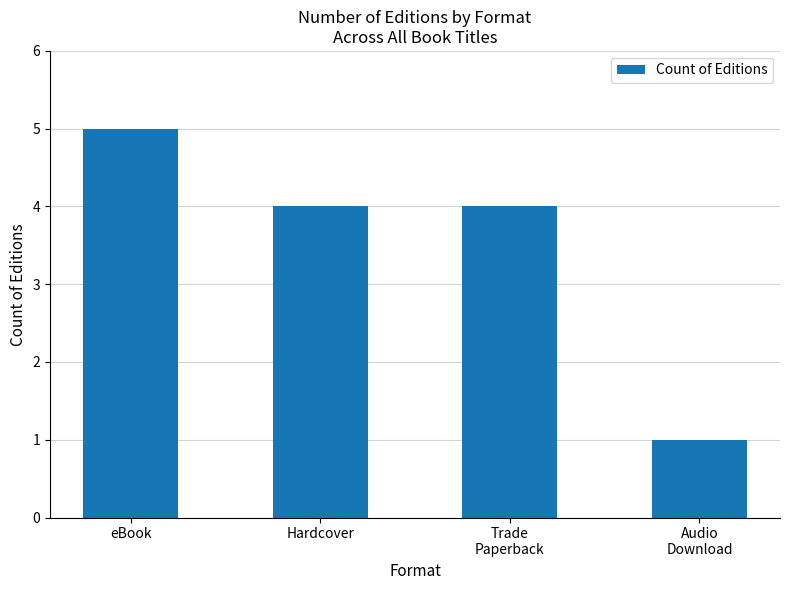

Does the chart contain stacked bars?

No